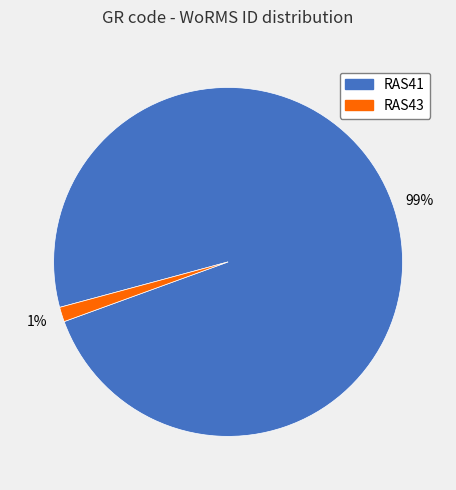

Does RAS41 account for over 50% of the chart?

Yes